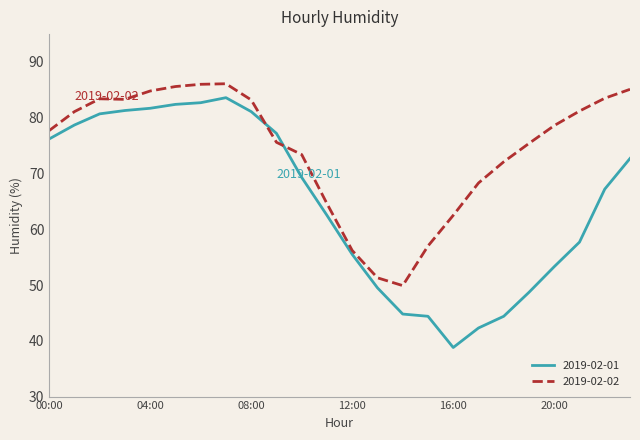

Which series has the largest total across all categories?

2019-02-02